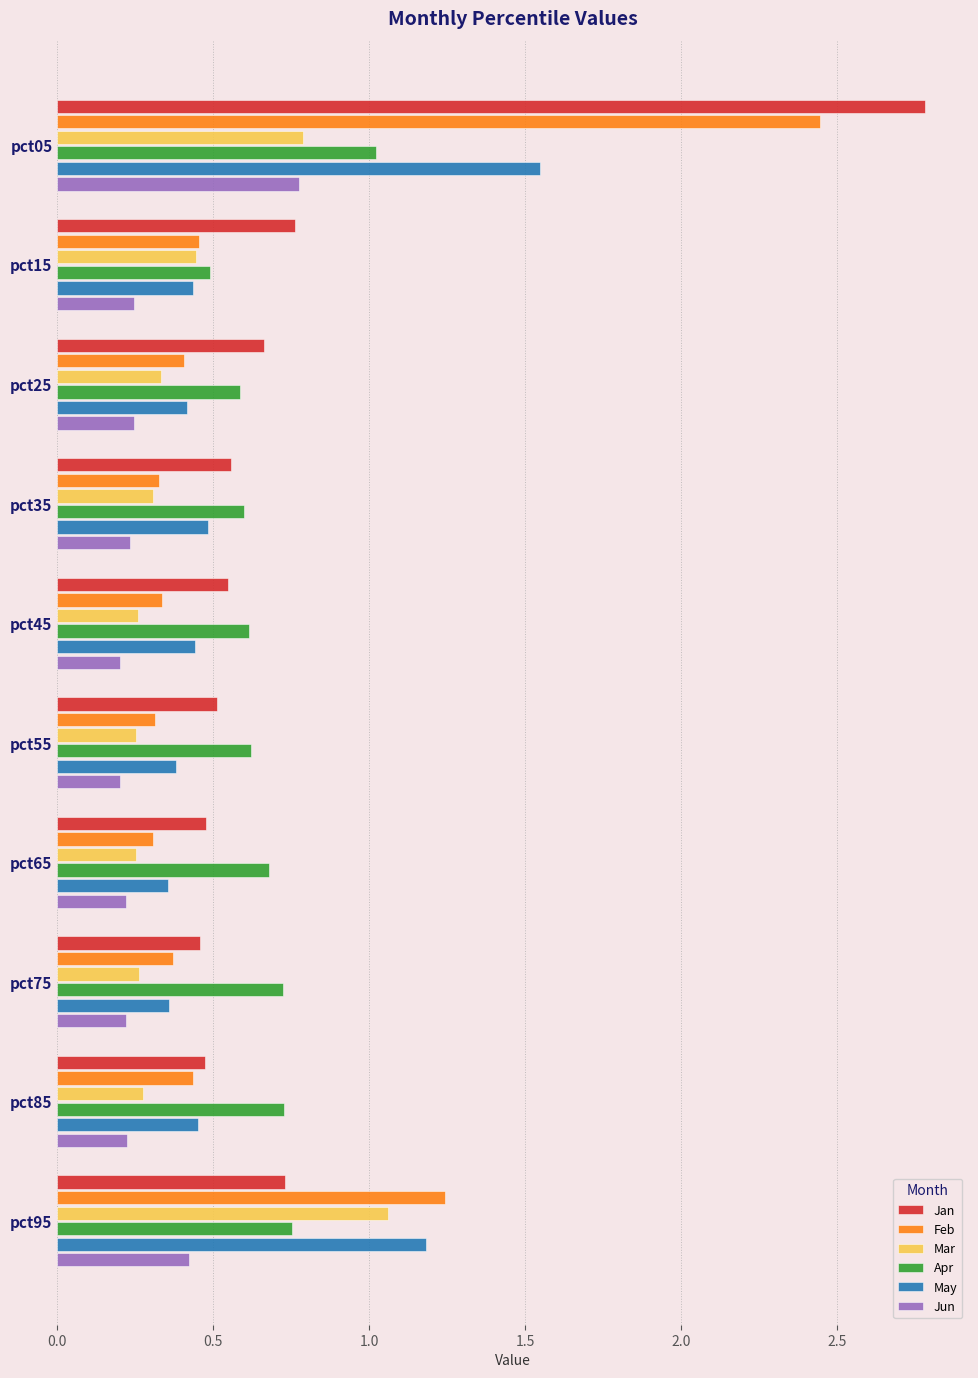

Between pct55 and pct95, which series saw the biggest shift?

Feb